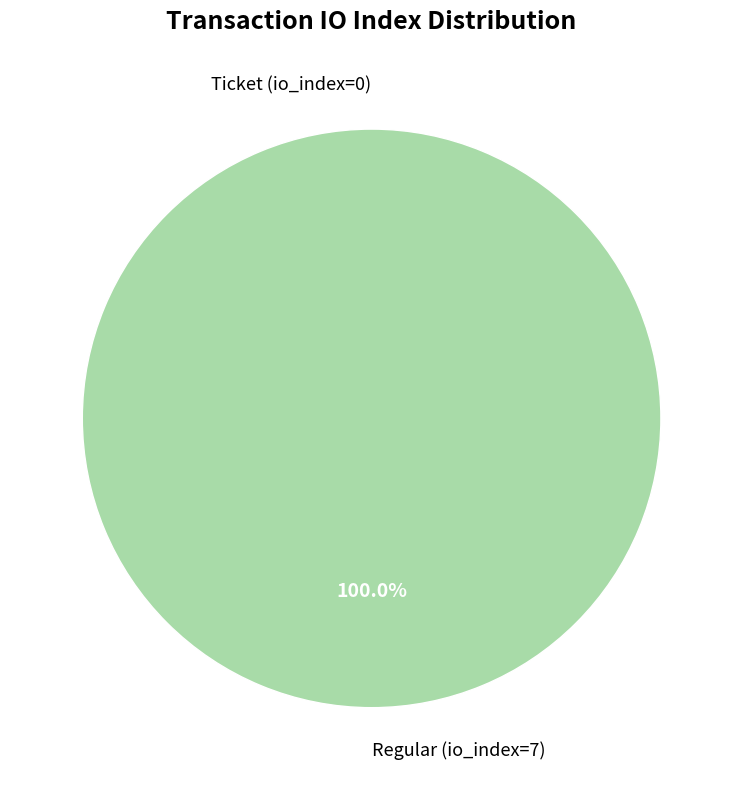

To the nearest percent, what is the difference between the Ticket (io_index=0) and Regular (io_index=7) slice percentages?

100%